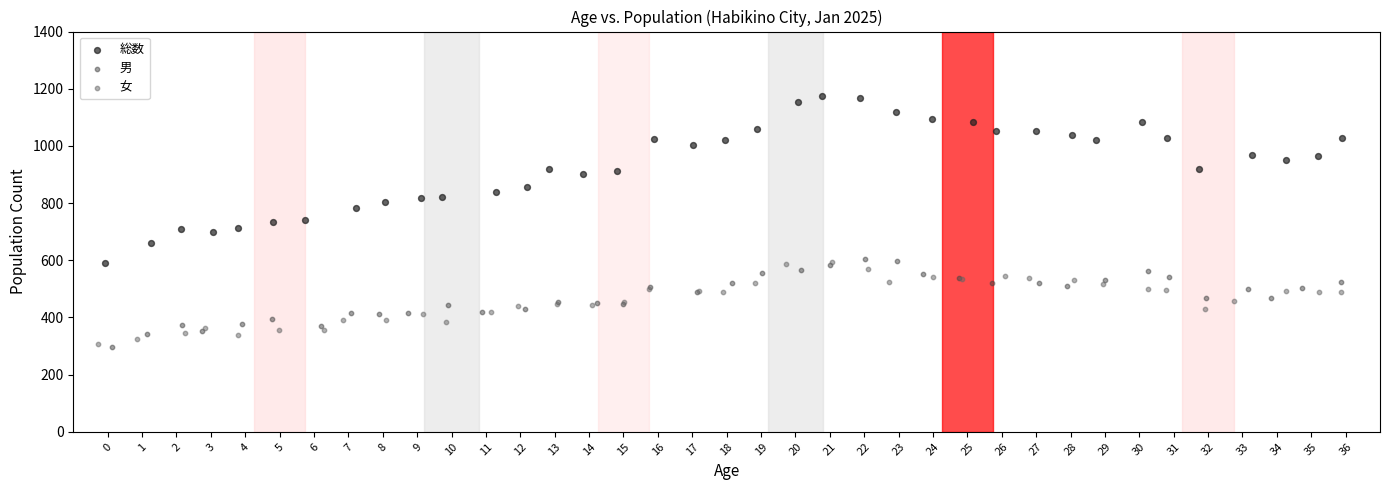

Which series contains the highest Y value?

総数